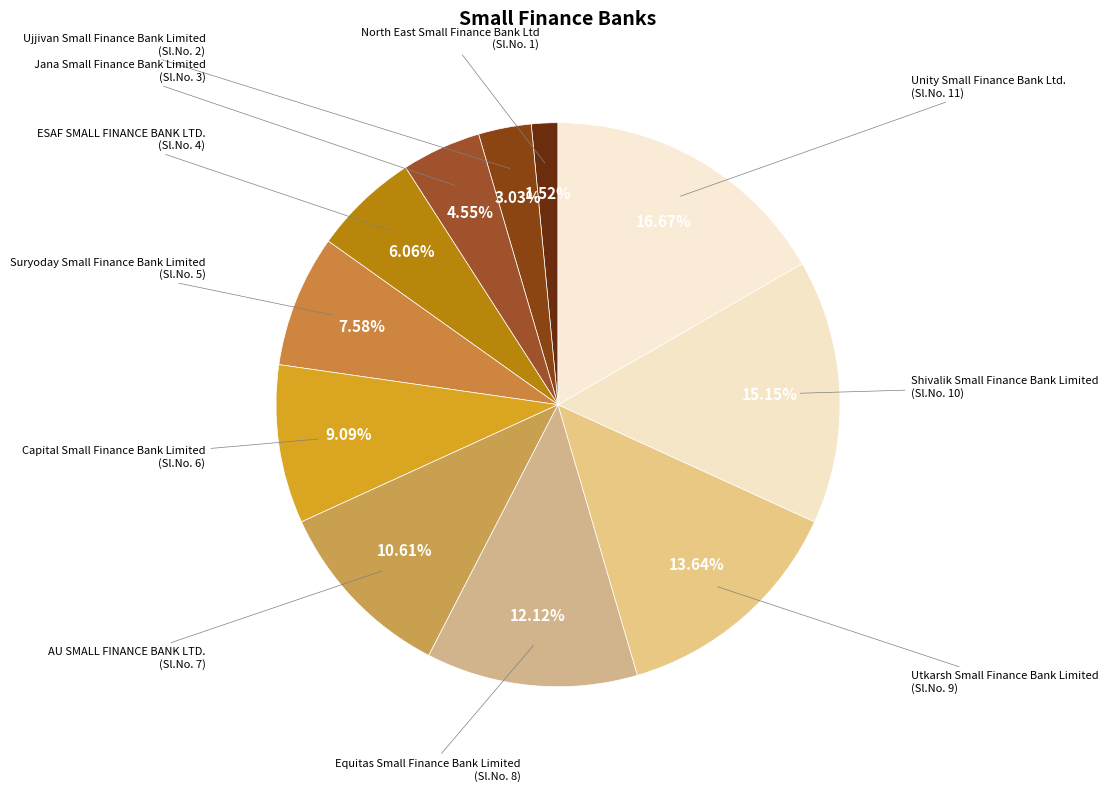

How many segments does this pie chart have?

11